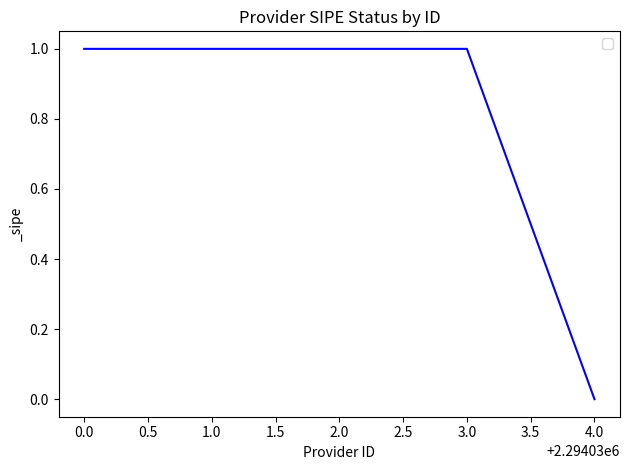

Which category has the lowest value across all series?

4.0